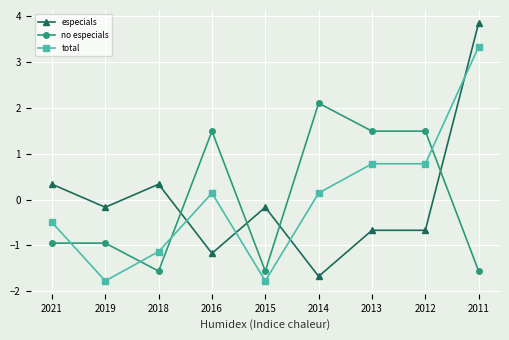

Where do total and no especials first cross each other?

2021 and 2019